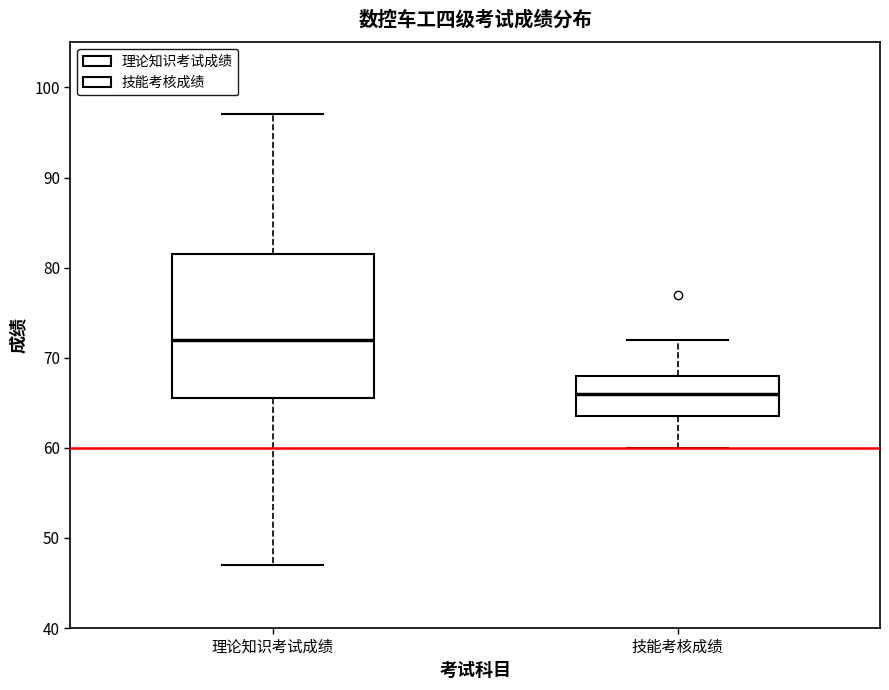

Comparing the boxes themselves (not the whiskers), which one is the tallest?

理论知识考试成绩